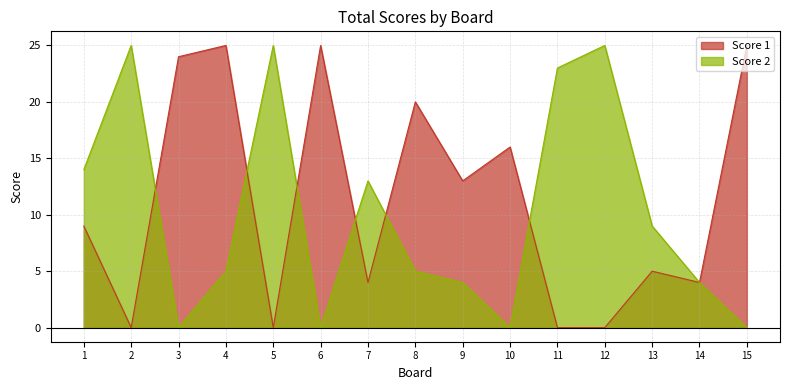

Which series has the largest total across all categories?

Score 1